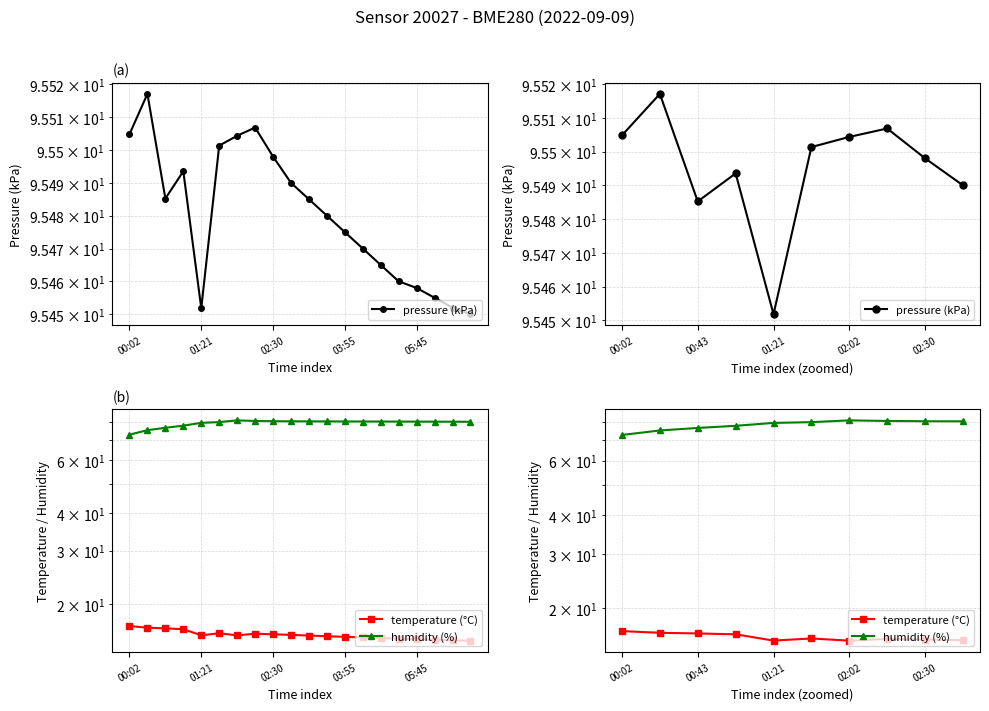

What is the difference between the maximum and minimum values in the temperature (°C) series?

1.2